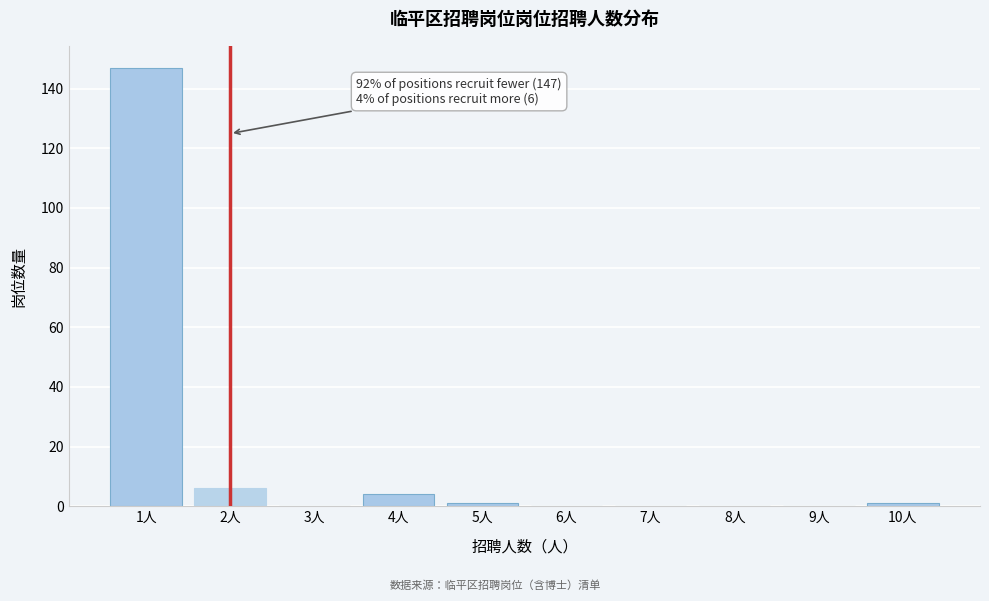

Reading left to right, extract all data points from this chart.

1人=147	2人=6	3人=0	4人=4	5人=1	6人=0	7人=0	8人=0	9人=0	10人=1